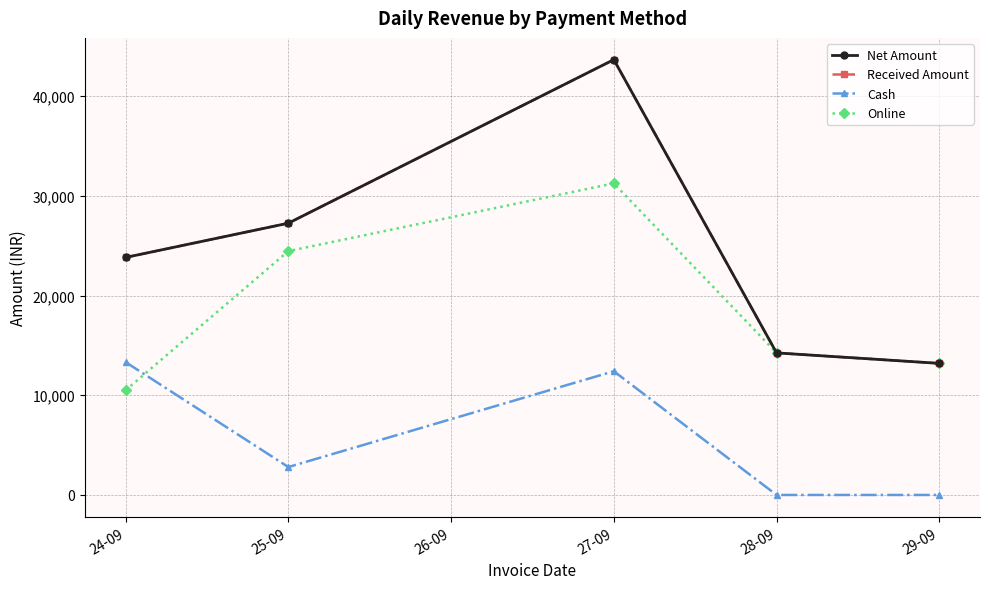

Does the chart have visible grid lines?

Yes